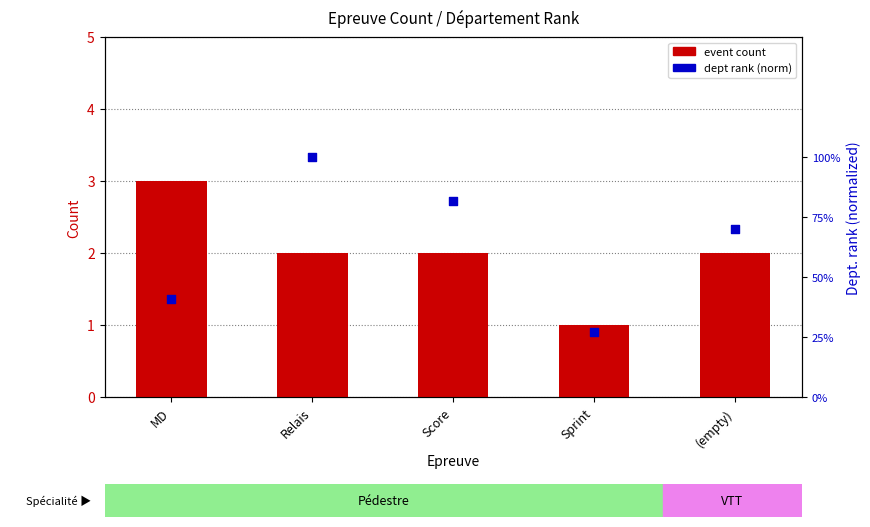

Which series has the largest total across all categories?

event count